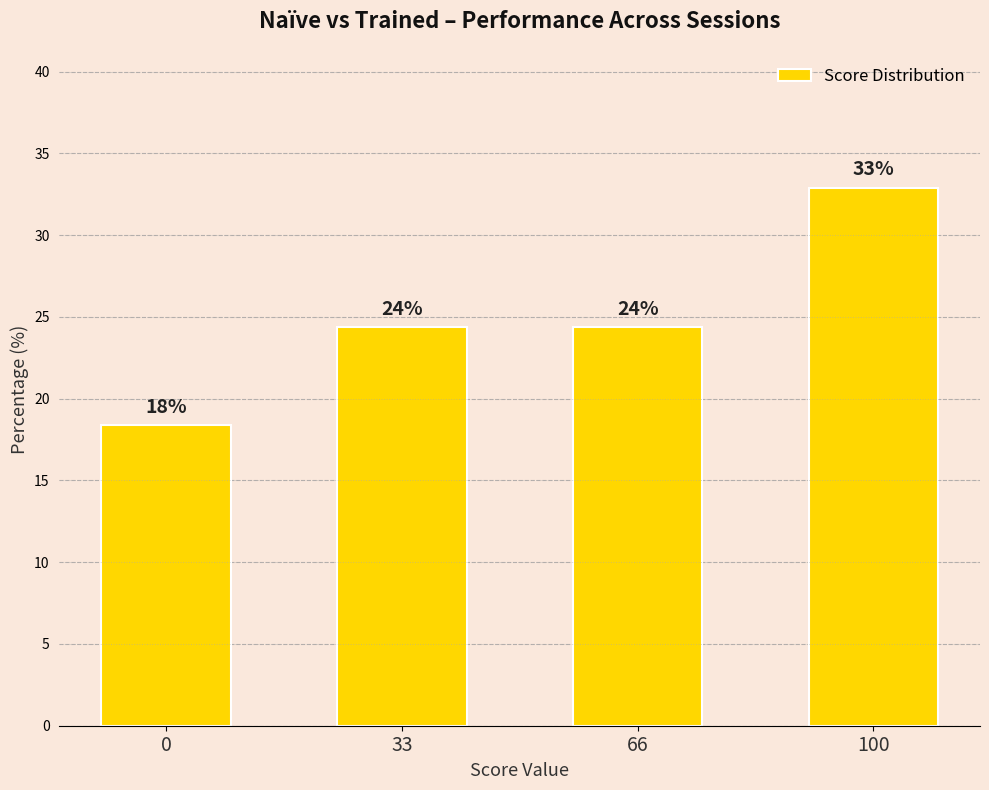

Rank the categories by value from highest to lowest.

100, 33, 66, 0